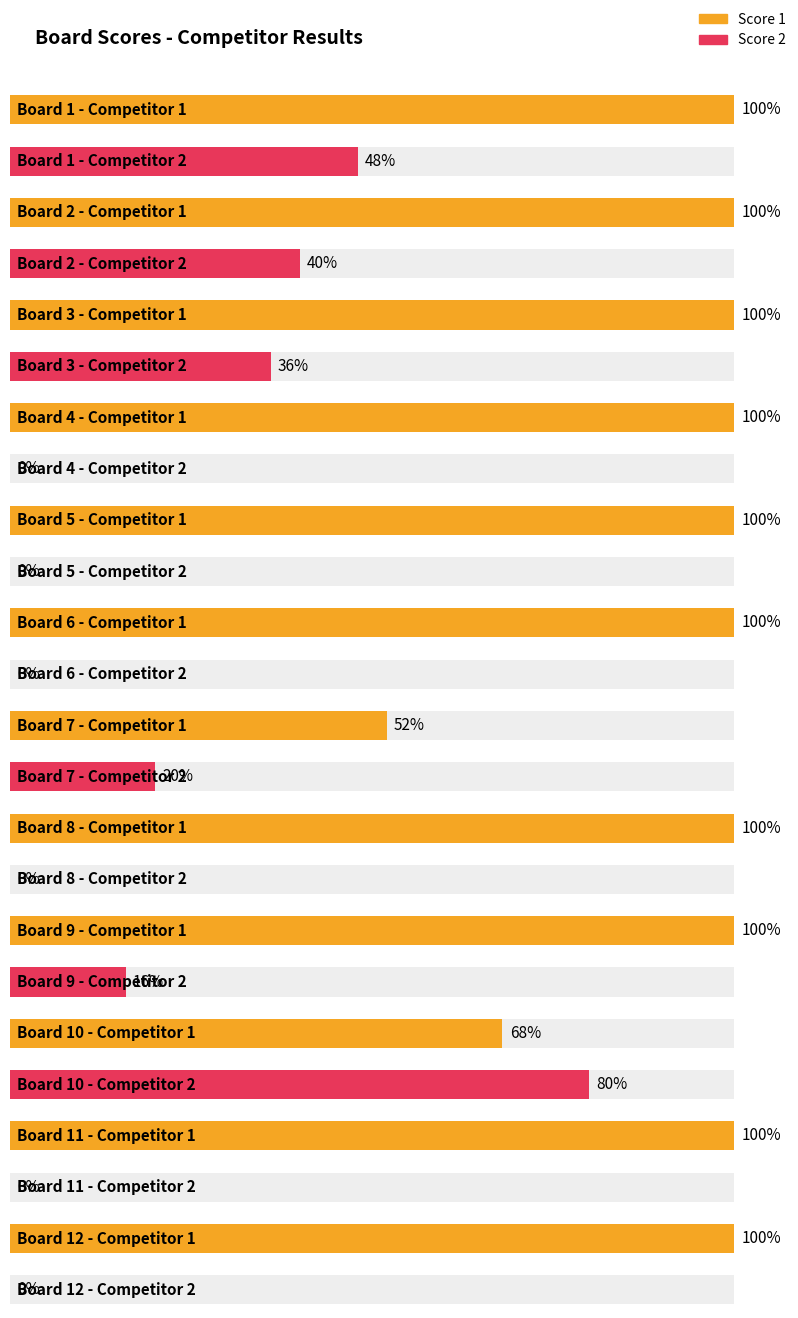

Which series has the largest total across all categories?

Score 1